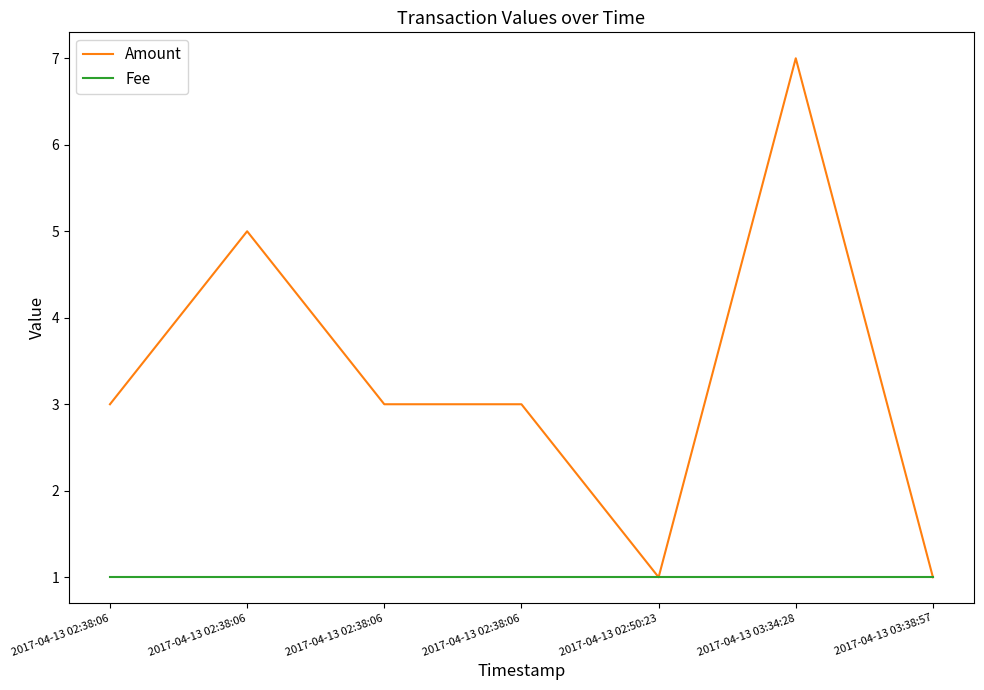

What is the label of the 5th point from the left?

2017-04-13 02:50:23